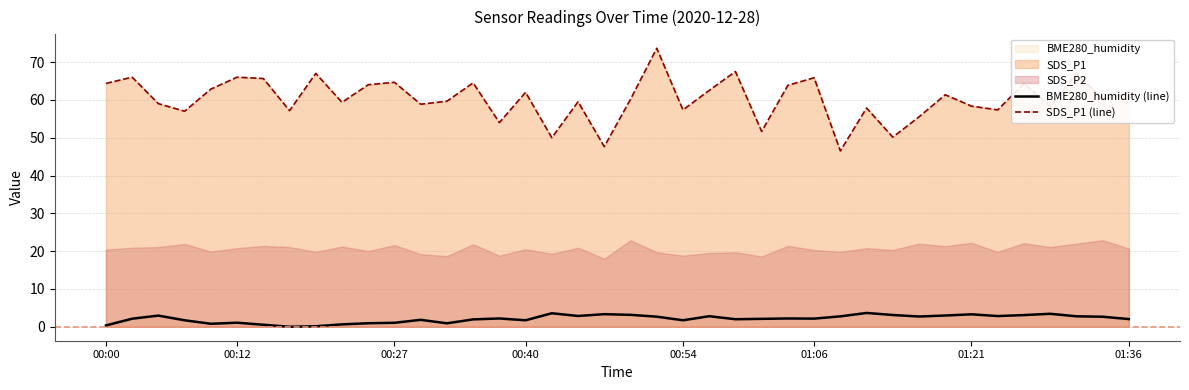

What position from the left is 34?

35